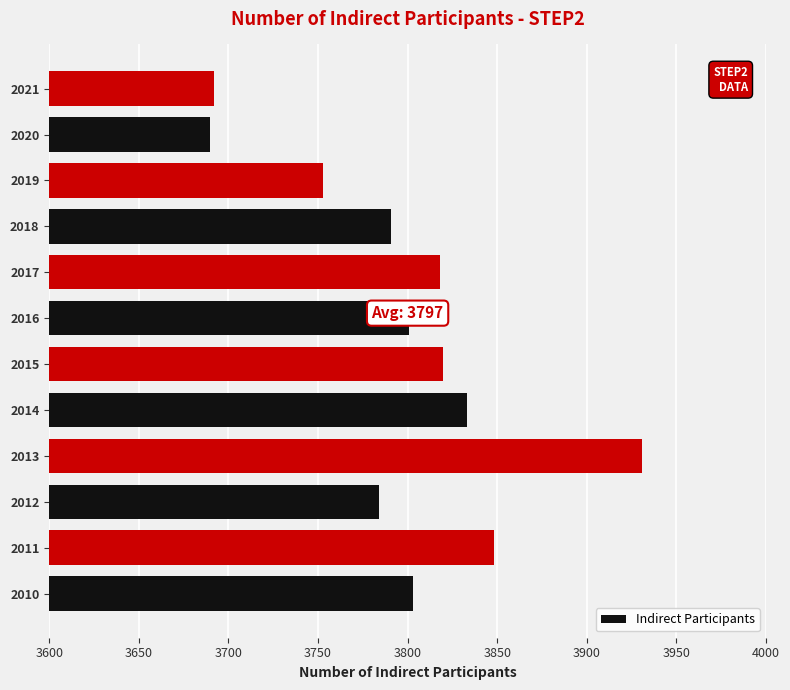

What is the sum of all values?

45564